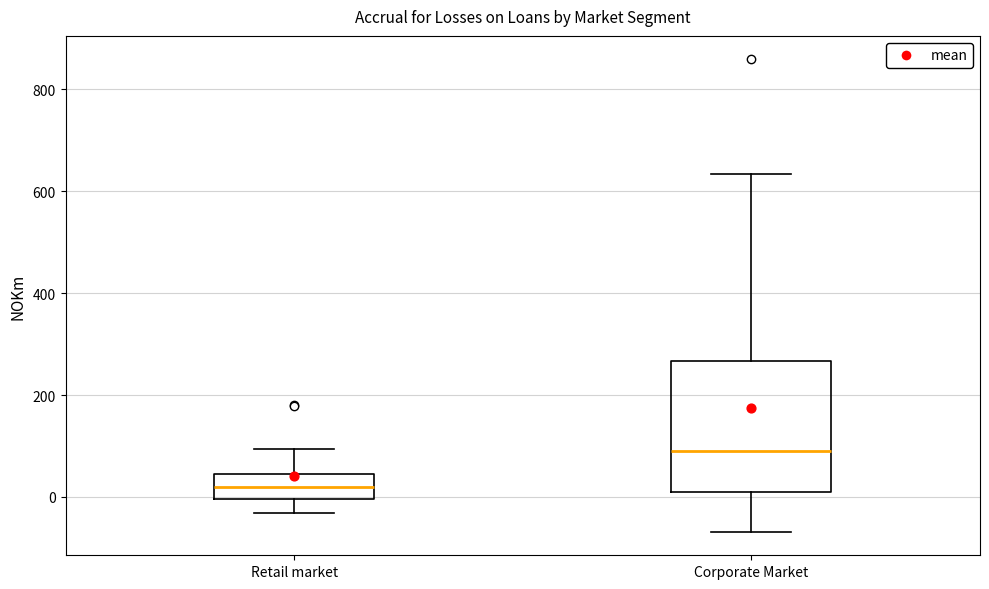

Reading left to right, read every box against the y-axis: the position of its median line, the range the box covers, and the ends of its whiskers. The values are not printed on the chart, so give them approximately, as read against the axis.

Retail market: median 20, box 0 to 40, whiskers -40 to 100
Corporate Market: median 100, box 0 to 260, whiskers -60 to 640